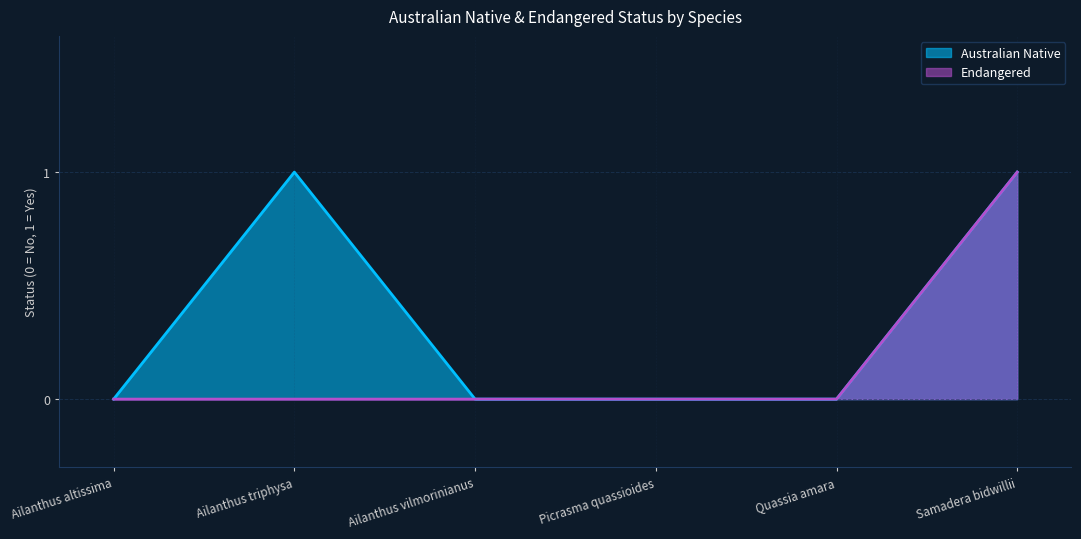

At which category does the chart reach its peak across all series?

Ailanthus triphysa